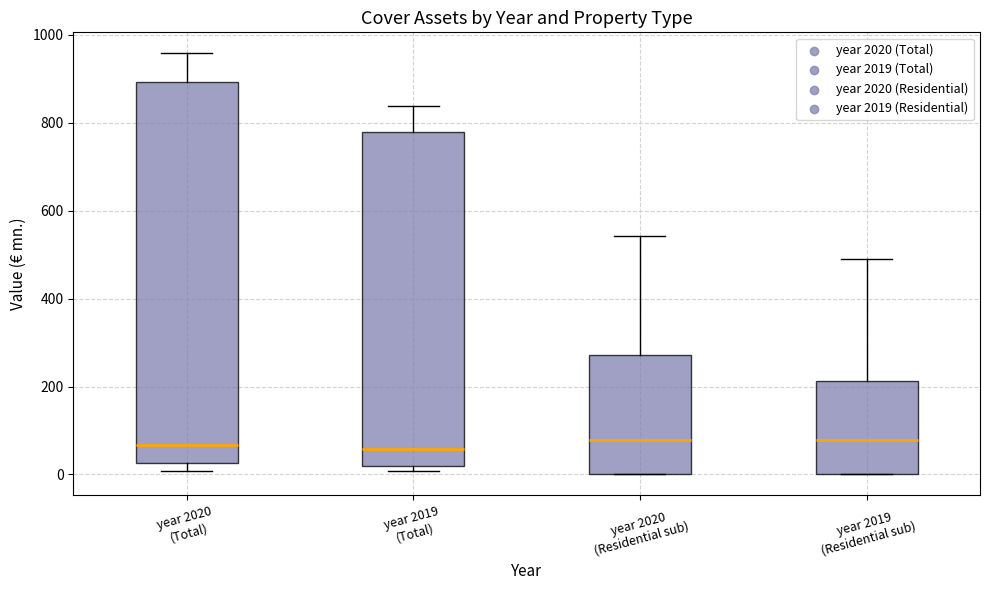

Reading left to right, read every box against the y-axis: the position of its median line, the range the box covers, and the ends of its whiskers. The values are not printed on the chart, so give them approximately, as read against the axis.

year 2020 (Total): median 60, box 20 to 900, whiskers 0 to 960
year 2019 (Total): median 60, box 20 to 780, whiskers 0 to 840
year 2020 (Residential sub): median 80, box 0 to 280, whiskers 0 to 540
year 2019 (Residential sub): median 80, box 0 to 220, whiskers 0 to 500